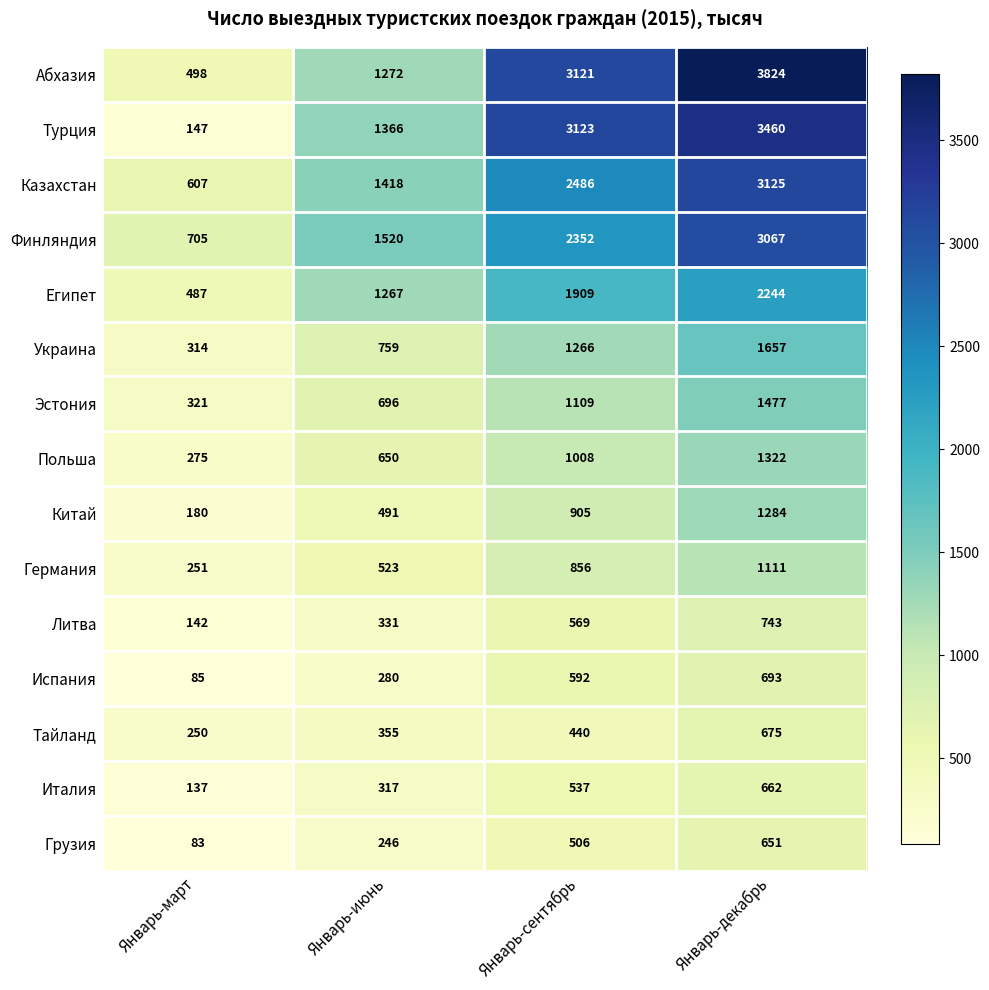

Which category has the highest value across all series?

Январь-декабрь